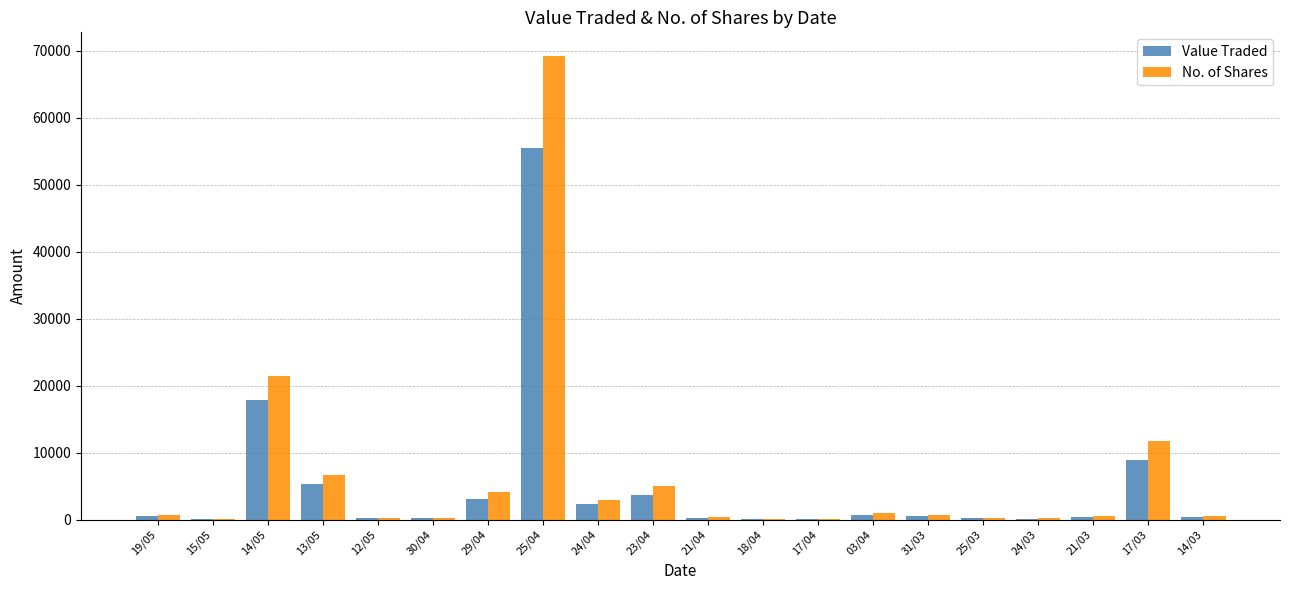

What is the sum of the Value Traded values at 25/04 and 13/05?

60686